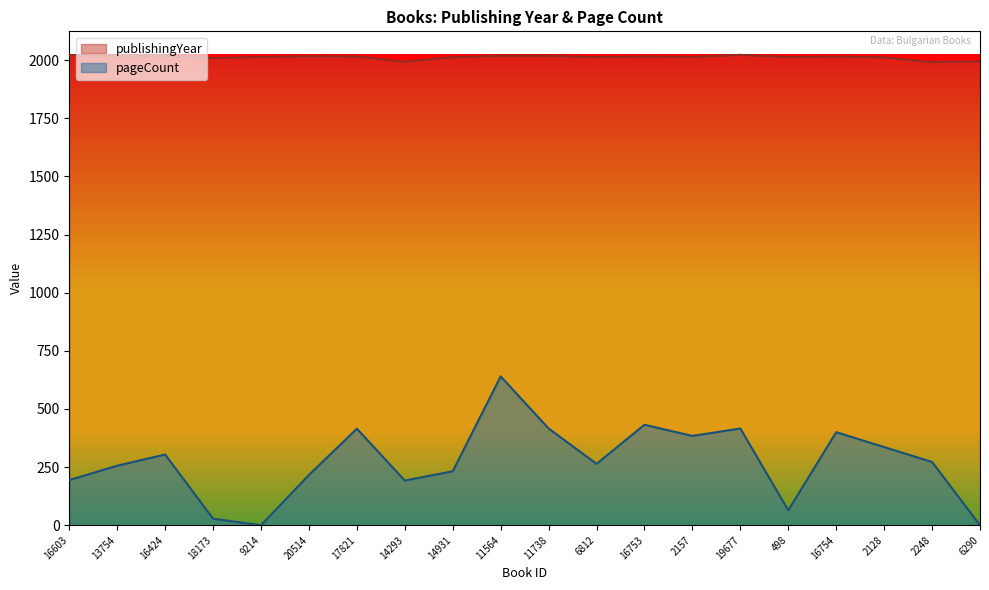

Reading left to right, what are all the values shown in this chart?

publishingYear: 2021	2019	2020	2009	2014	2017	2016	1993	2013	2019	2019	2013	2016	2014	2023	2013	2016	2012	1992	1995
pageCount: 194	256	304	28	0	216	415	192	232	640	416	264	432	384	416	64	400	336	272	0